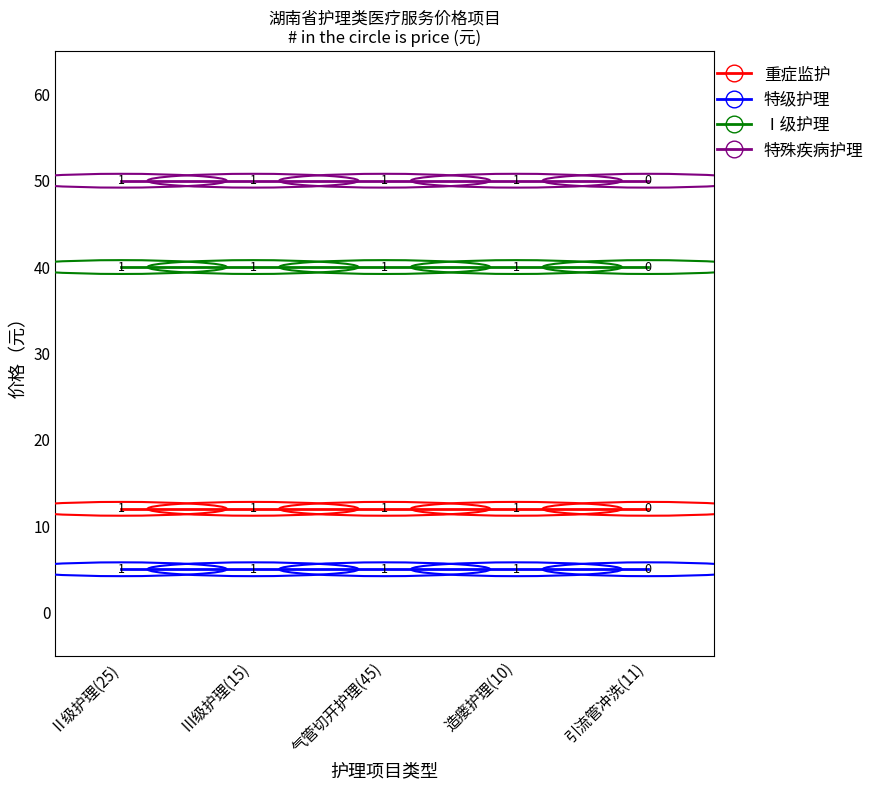

The Ⅰ级护理 series shows 15 at Ⅱ级护理(25). True or false?

False